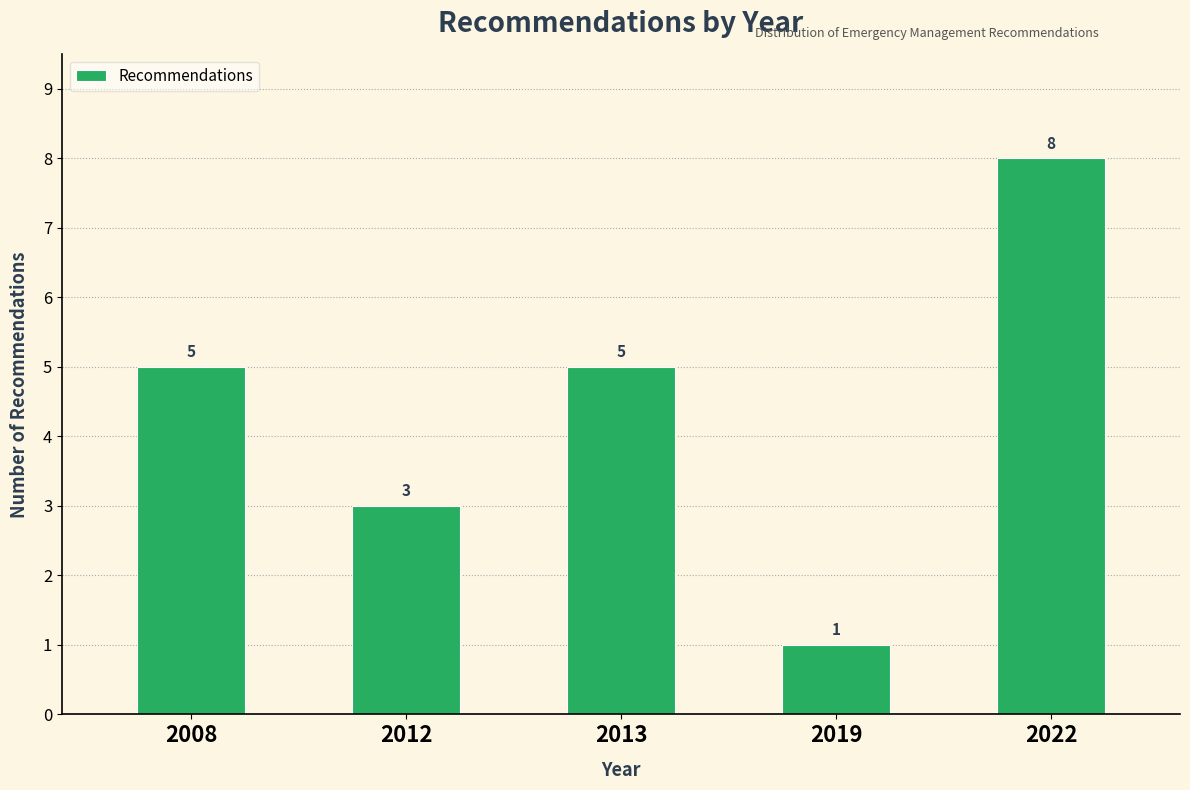

Reading left to right, list all the values displayed in this chart.

2008=5	2012=3	2013=5	2019=1	2022=8